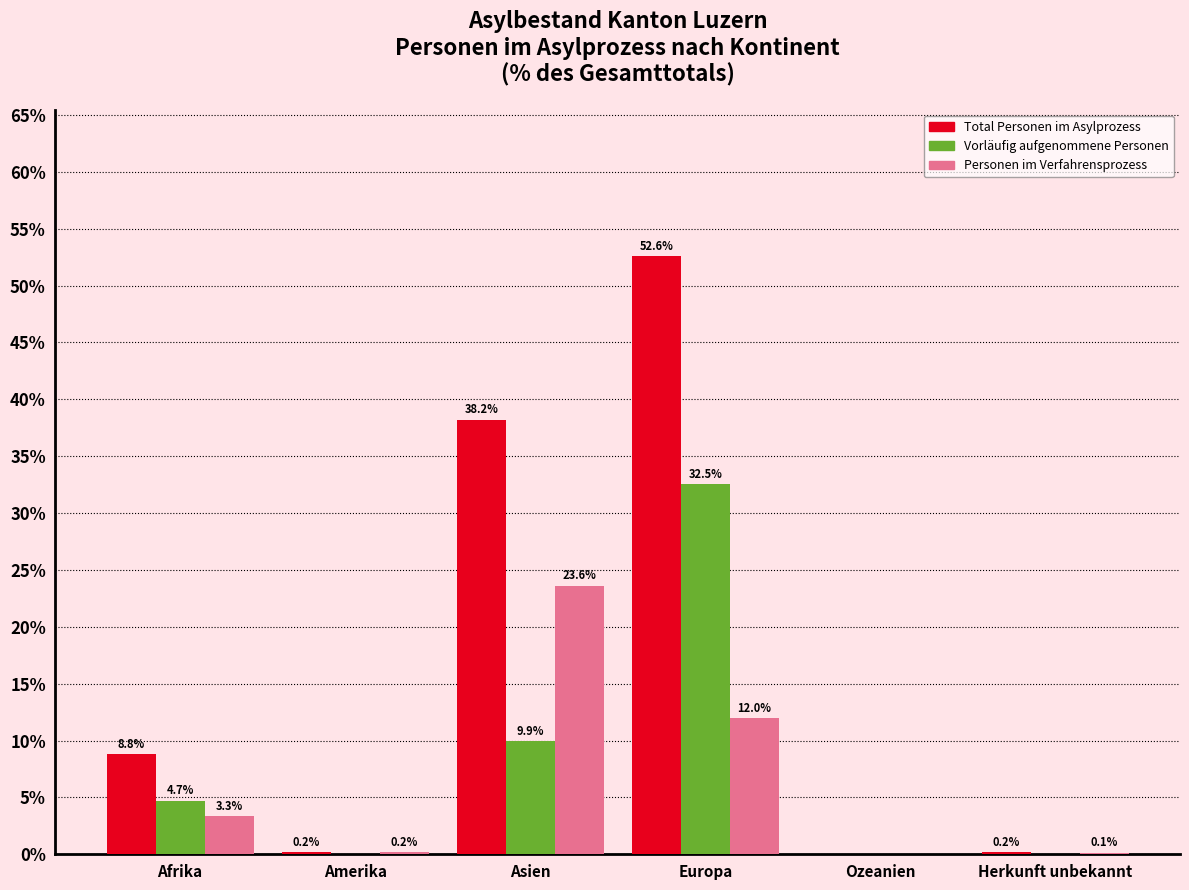

What is the sum of all Total Personen im Asylprozess values?

100.0